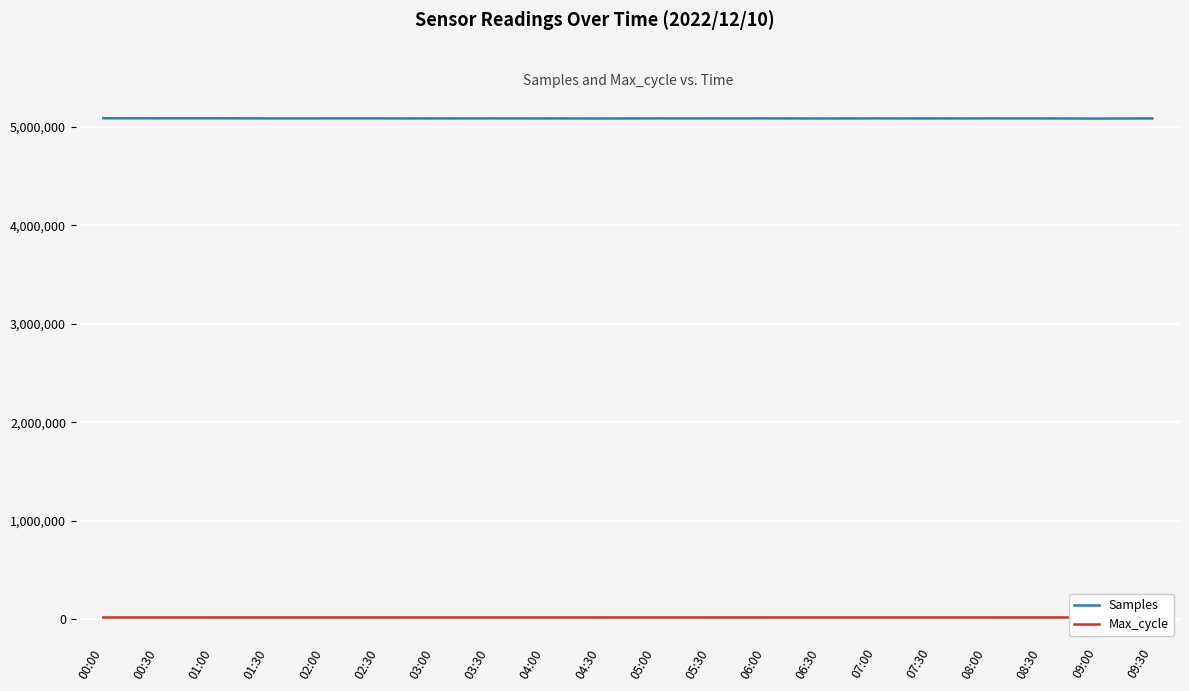

Rank the series at 01:30 from lowest to highest value.

Max_cycle, Samples